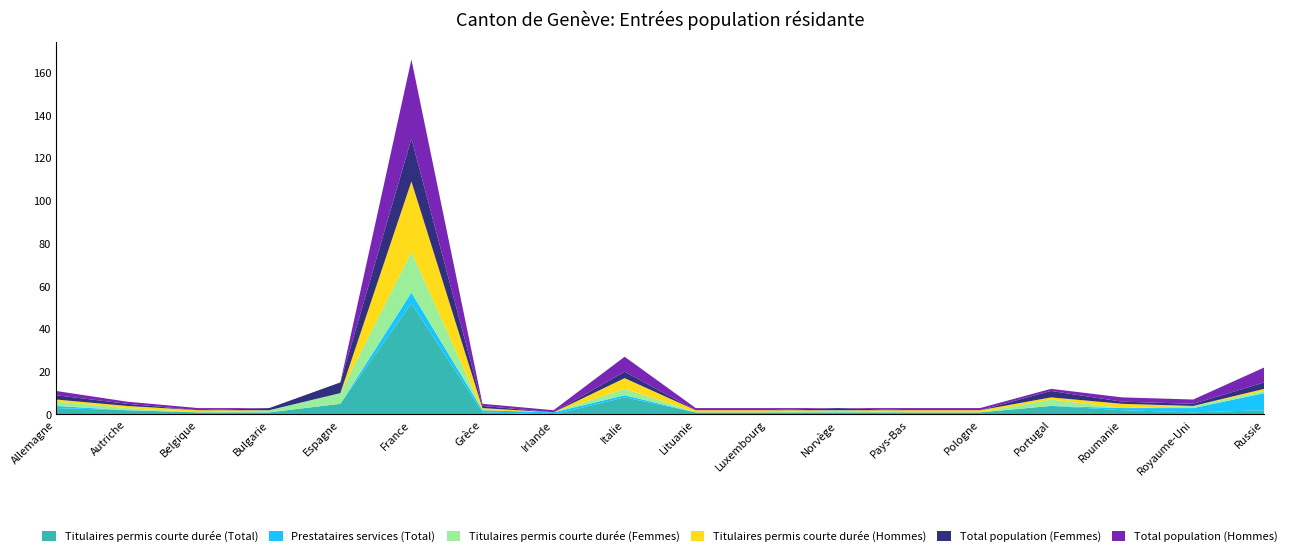

Reading left to right, extract all data points from this chart.

Titulaires permis courte durée (Total): 3	2	1	1	5	52	1	0	8	1	1	1	1	1	4	2	1	2
Prestataires services (Total): 1	0	0	0	0	5	1	1	1	0	0	0	0	0	0	1	2	8
Titulaires permis courte durée (Femmes): 2	1	0	1	5	19	0	0	3	0	0	1	0	0	3	0	1	1
Titulaires permis courte durée (Hommes): 1	1	1	0	0	33	1	0	5	1	1	0	1	1	1	2	0	1
Total population (Femmes): 2	1	0	1	5	20	1	0	3	0	0	1	0	0	3	1	1	3
Total population (Hommes): 2	1	1	0	0	37	1	1	7	1	1	0	1	1	1	2	2	7